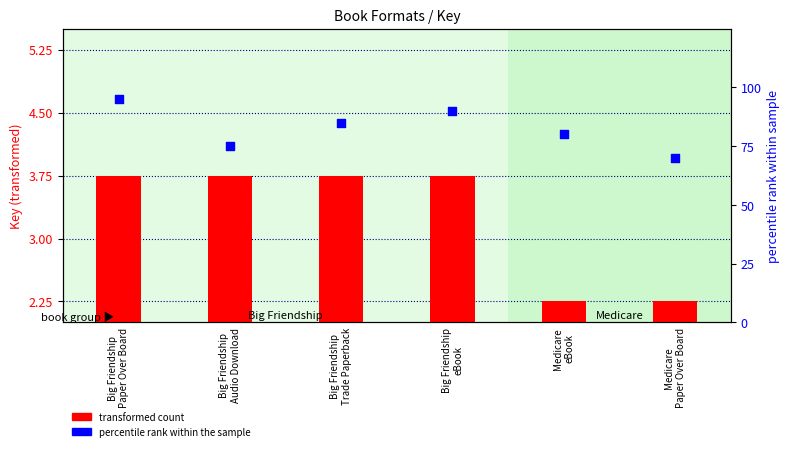

At how many categories does at least one series exceed 21?

6